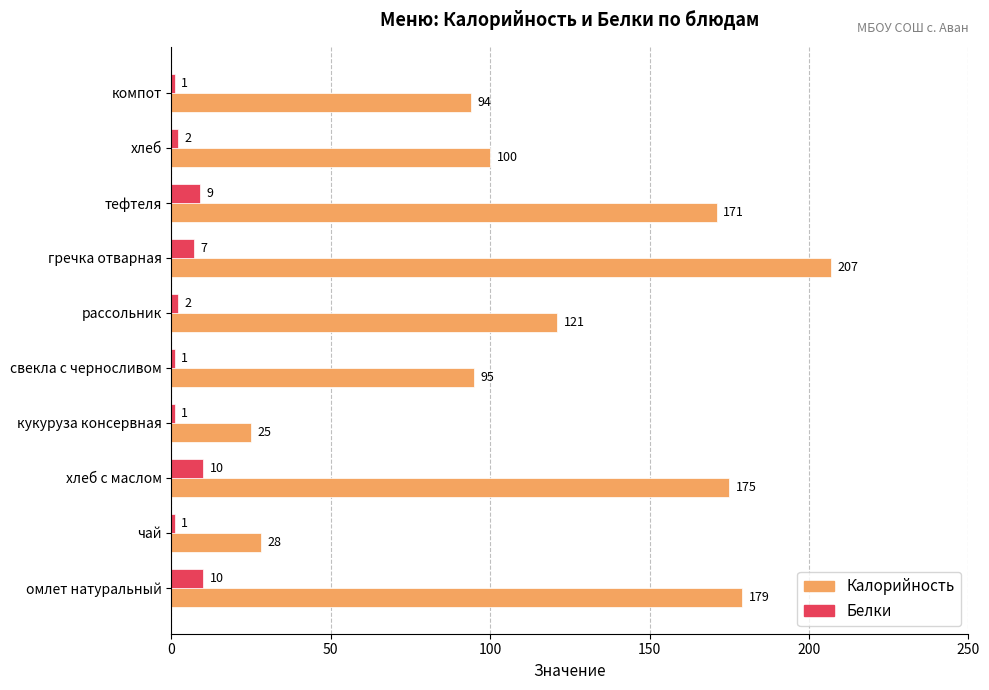

What is the spread (max minus min) of values at компот?

93